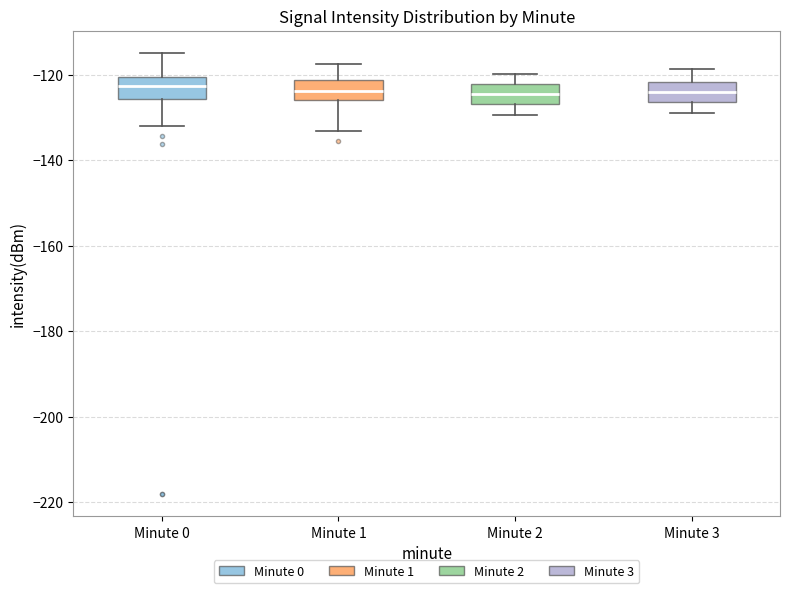

Reading left to right, transcribe this box plot: for each box, give where its median line is, the range the box spans, and where its two whiskers end, as read against the y-axis. The values are not printed on the chart, so give them approximately, as read against the axis.

Minute 0: median -122, box -126 to -120, whiskers -132 to -114
Minute 1: median -124, box -126 to -122, whiskers -134 to -118
Minute 2: median -124, box -126 to -122, whiskers -130 to -120
Minute 3: median -124, box -126 to -122, whiskers -128 to -118